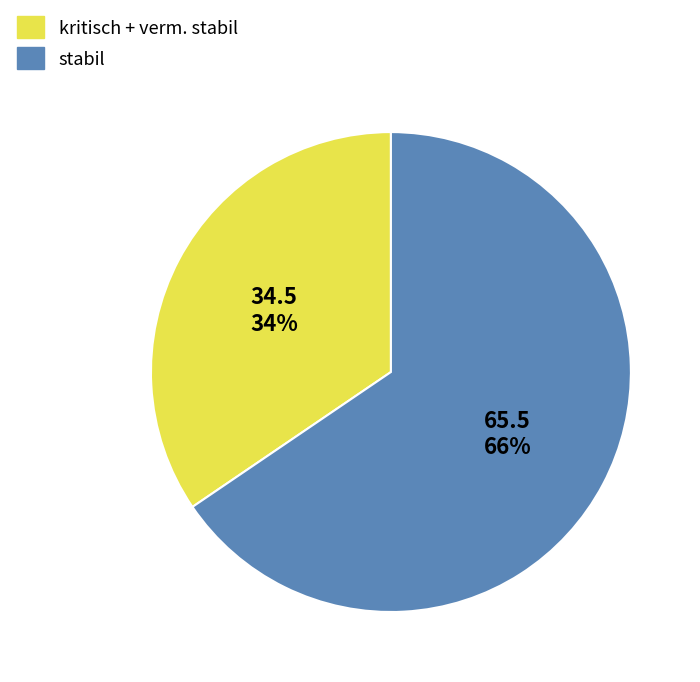

Which slice is the largest?

stabil